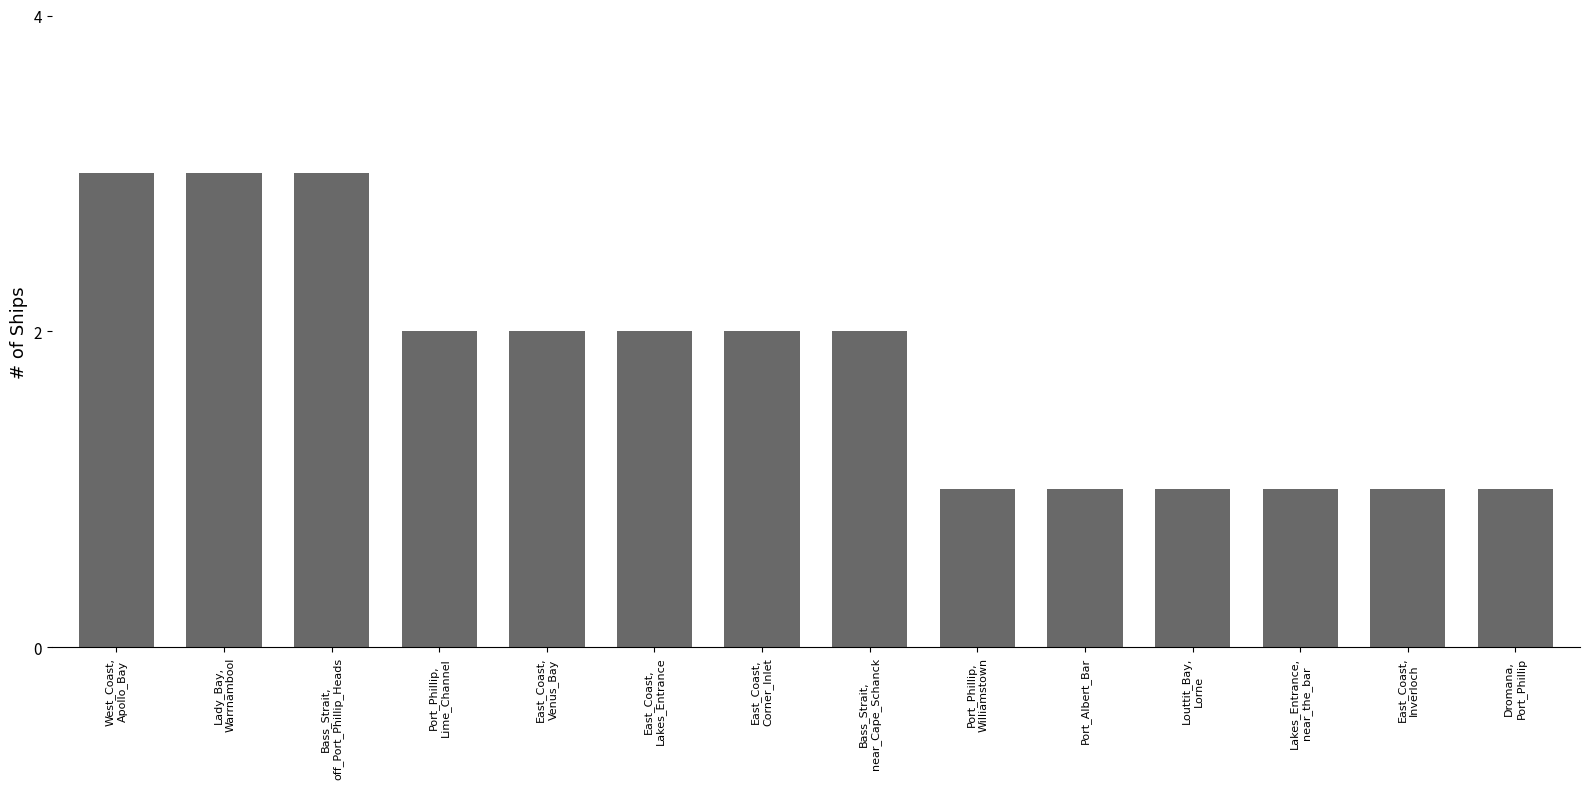

What is the greatest value displayed?

3